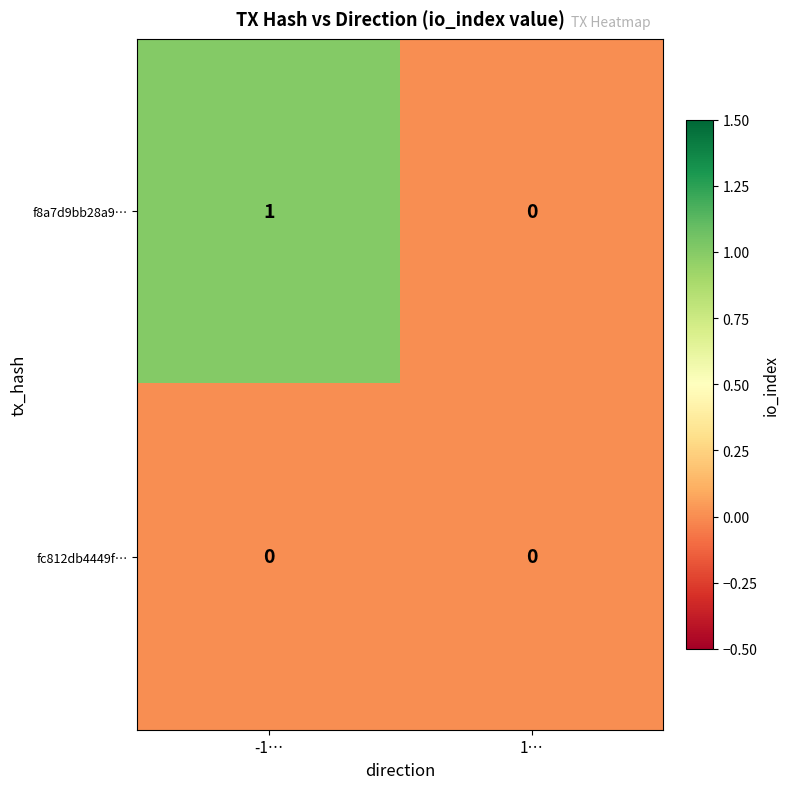

Rank the series by their average value, from lowest to highest.

fc812db4449f…, f8a7d9bb28a9…